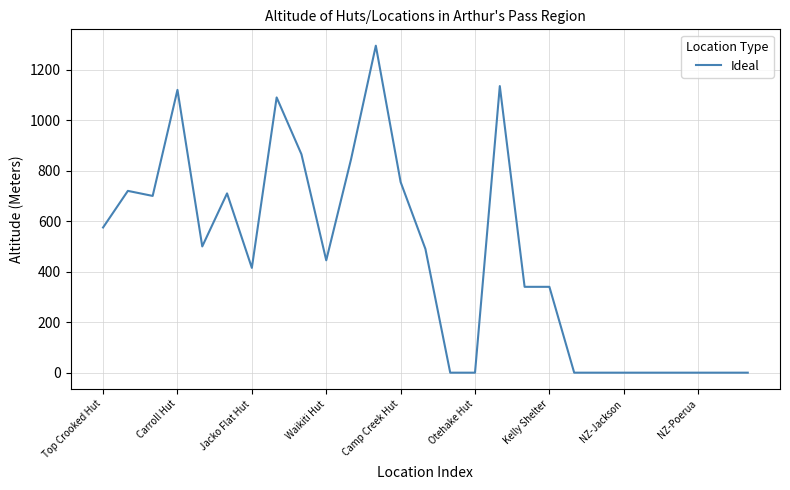

What is the difference between the maximum and minimum values?

1295